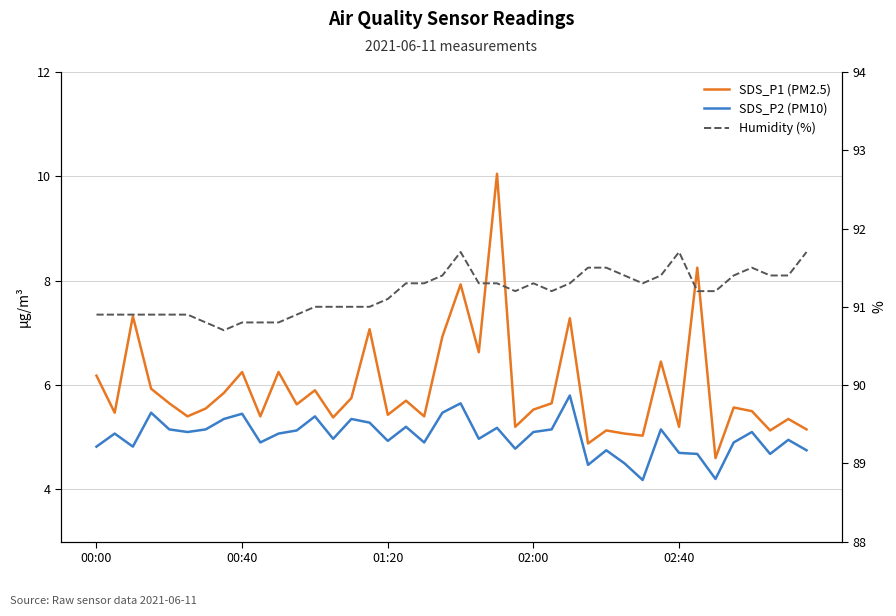

True or false: Humidity (%) and SDS_P2 (PM10) cross at least once.

False